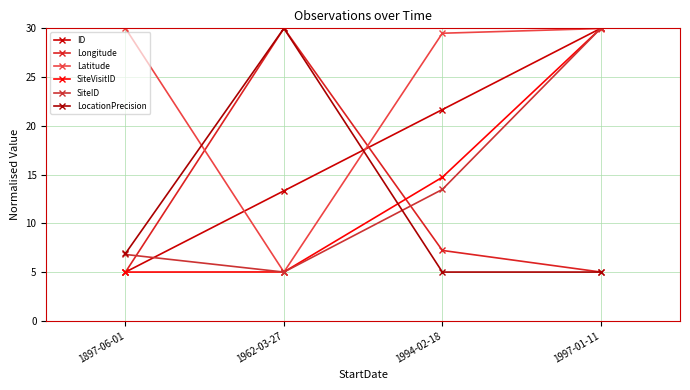

At which label does LocationPrecision reach its peak?

1962-03-27